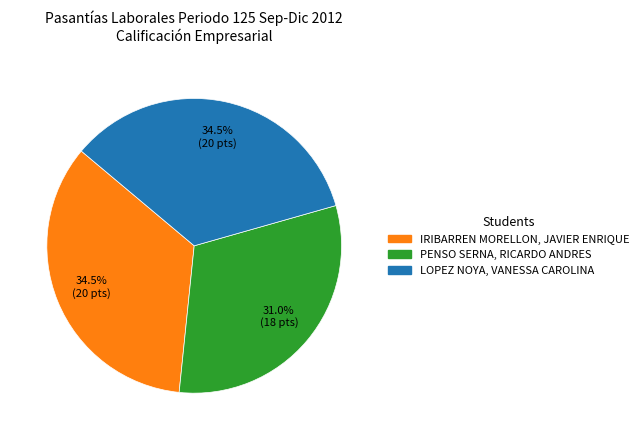

To the nearest percent, what is the average slice percentage?

33%